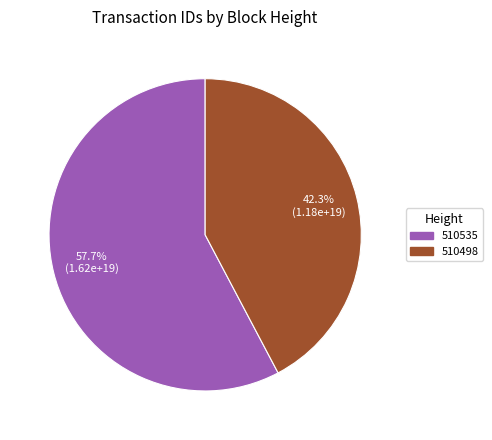

Combined, do 510535 and 510498 account for over 50%?

Yes